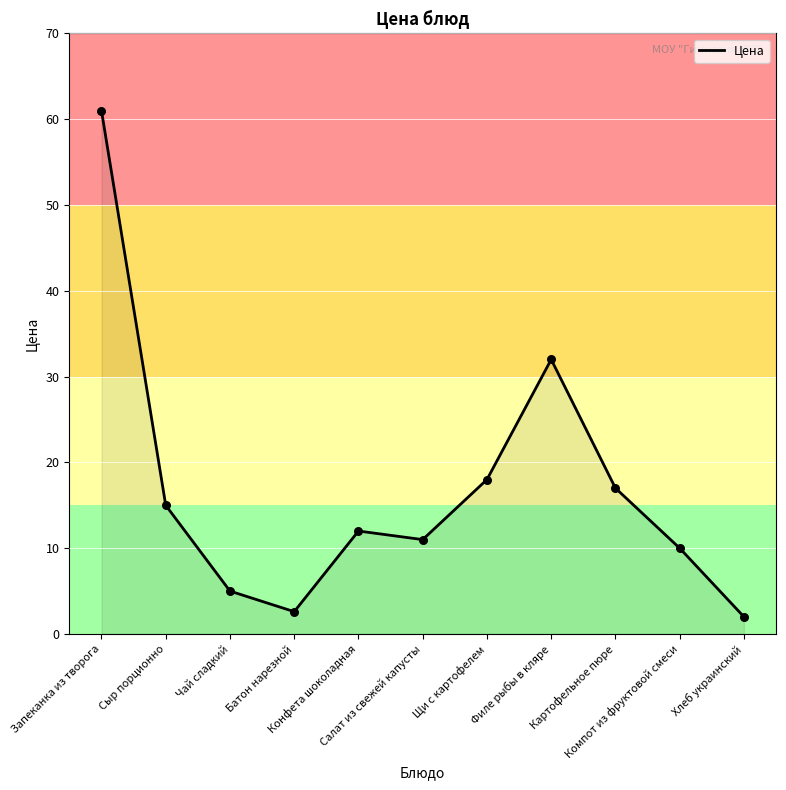

Between Щи с картофелем and Компот из фруктовой смеси, which is larger?

Щи с картофелем